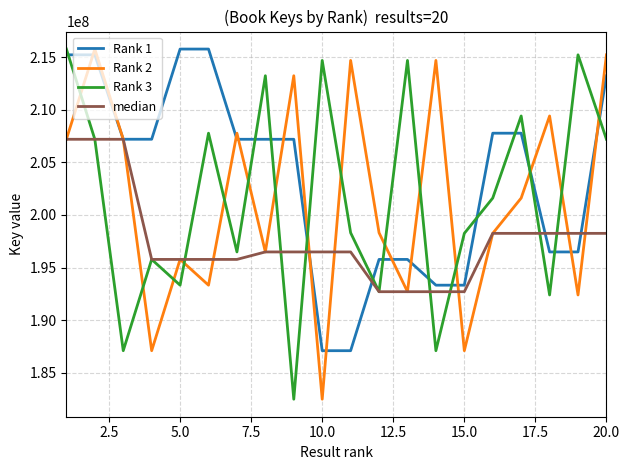

What is the maximum value shown in the chart?

215769144